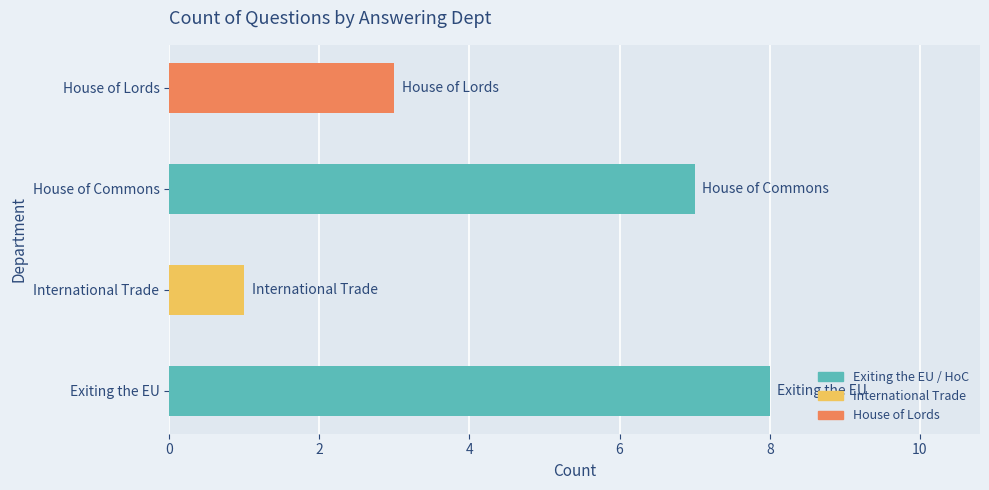

Read the value at House of Lords.

3